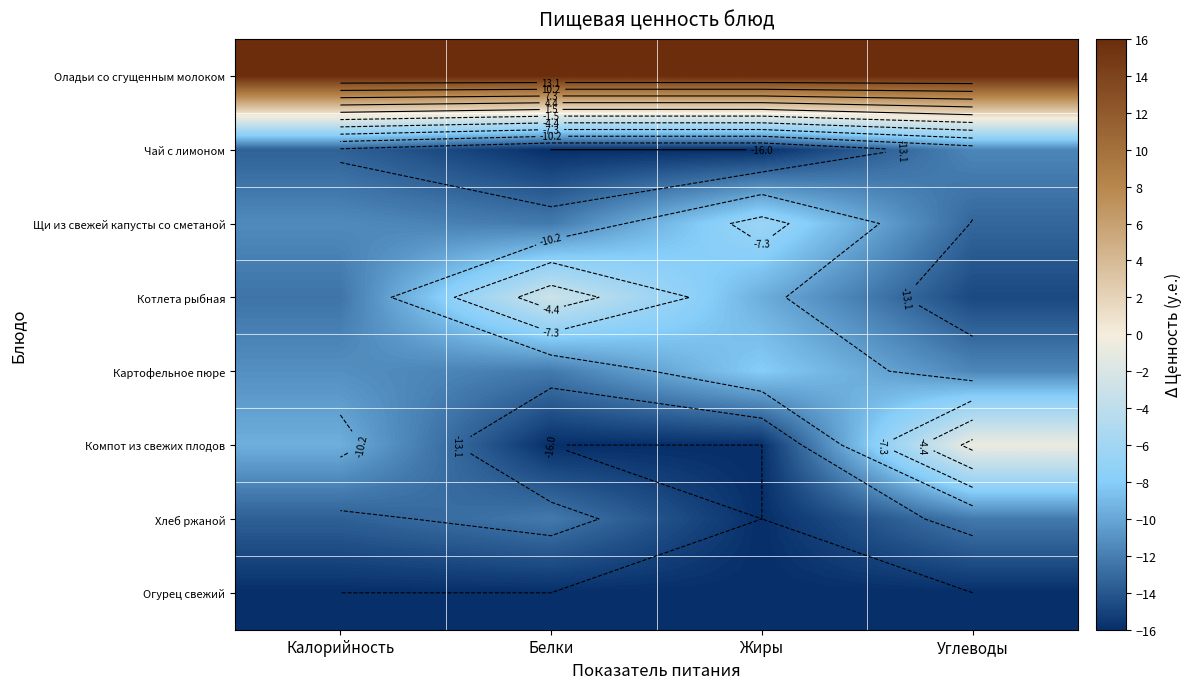

Which series has the largest total across all categories?

Оладьи со сгущенным молоком